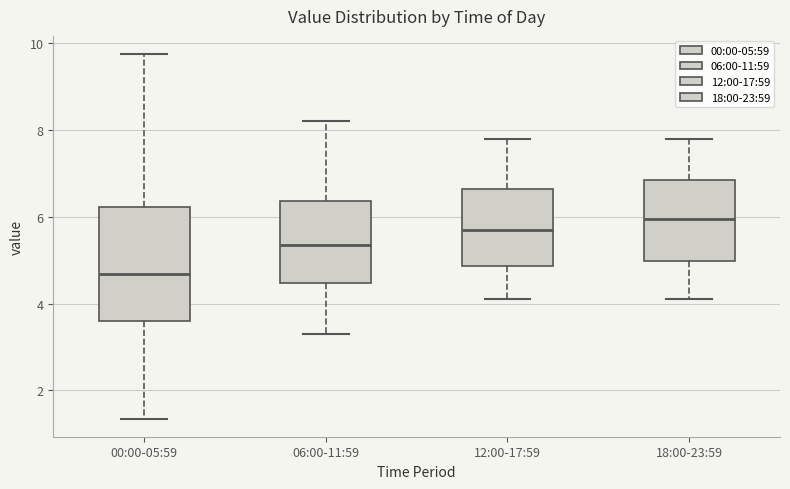

Reading left to right, read every box against the y-axis: the position of its median line, the range the box covers, and the ends of its whiskers. The values are not printed on the chart, so give them approximately, as read against the axis.

00:00-05:59: median 4.6, box 3.6 to 6.2, whiskers 1.4 to 9.8
06:00-11:59: median 5.4, box 4.4 to 6.4, whiskers 3.4 to 8.2
12:00-17:59: median 5.8, box 4.8 to 6.6, whiskers 4.2 to 7.8
18:00-23:59: median 6.0, box 5.0 to 6.8, whiskers 4.2 to 7.8